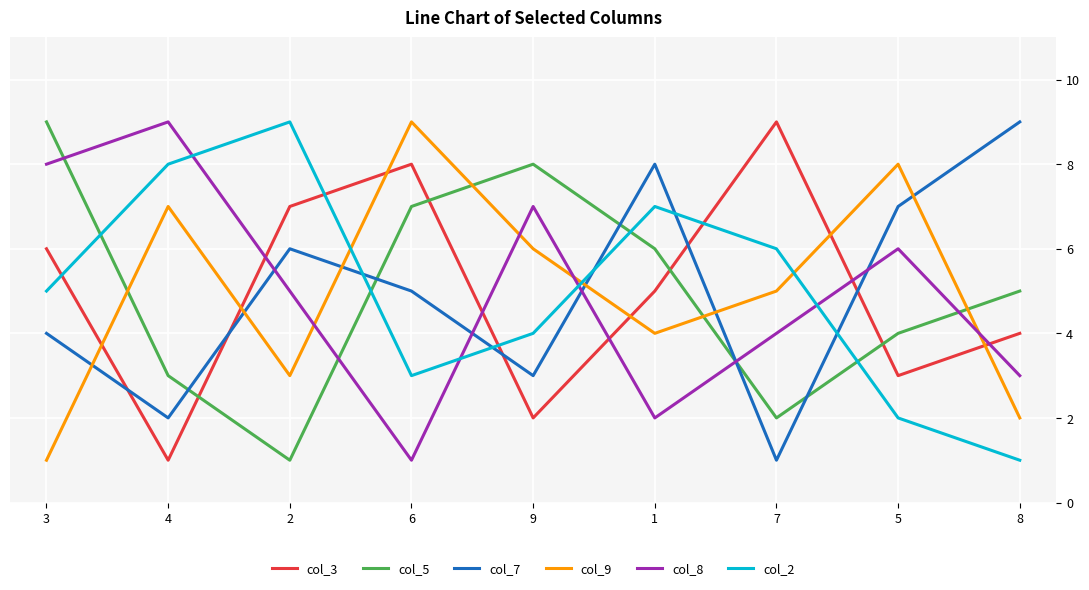

Reading left to right, transcribe all the data shown in this chart.

col_3: 6	1	7	8	2	5	9	3	4
col_5: 9	3	1	7	8	6	2	4	5
col_7: 4	2	6	5	3	8	1	7	9
col_9: 1	7	3	9	6	4	5	8	2
col_8: 8	9	5	1	7	2	4	6	3
col_2: 5	8	9	3	4	7	6	2	1